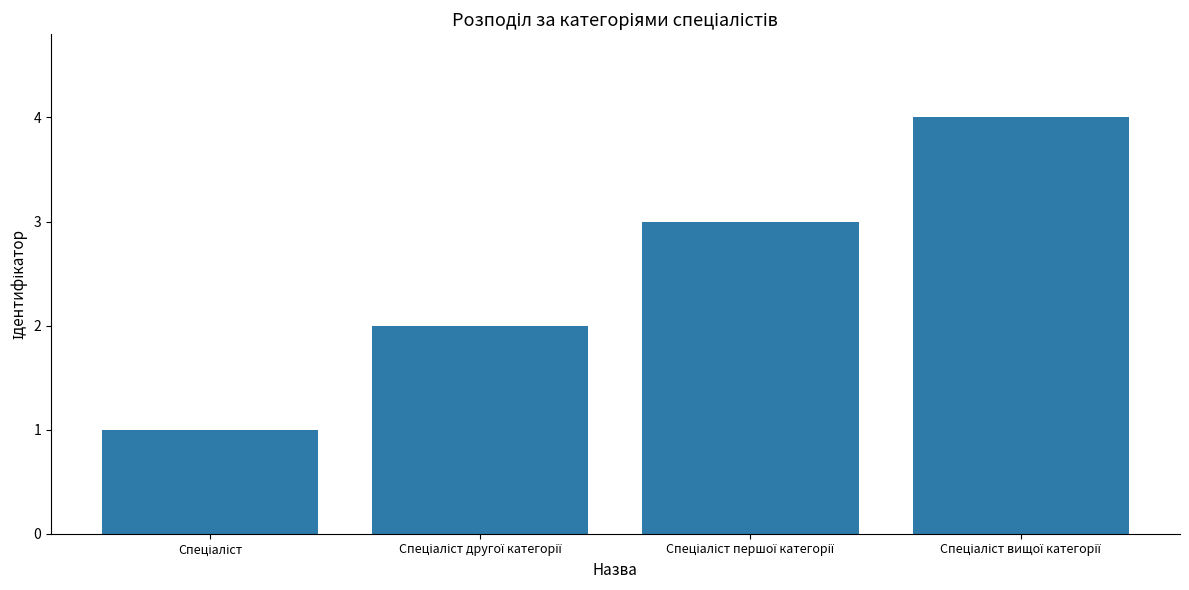

Are the bars horizontal?

No